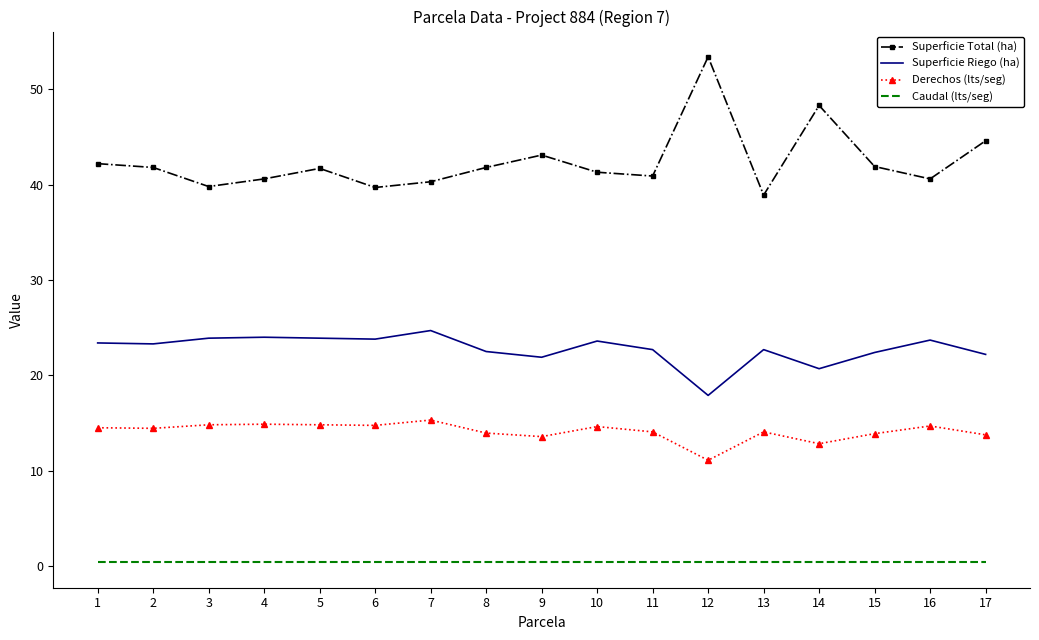

What is the minimum value shown in the chart?

0.4